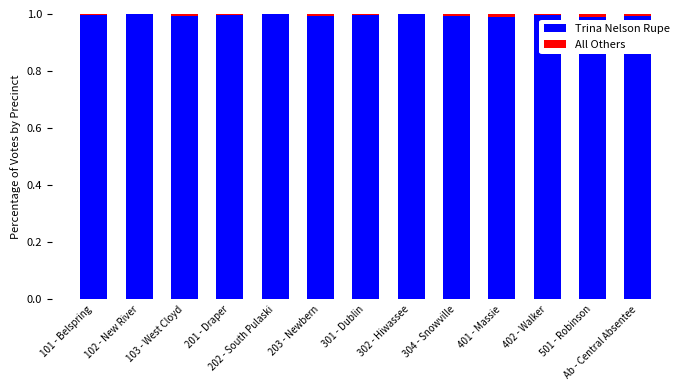

Is it true that Trina Nelson Rupe equals 1.0 at 202 - South Pulaski?

True